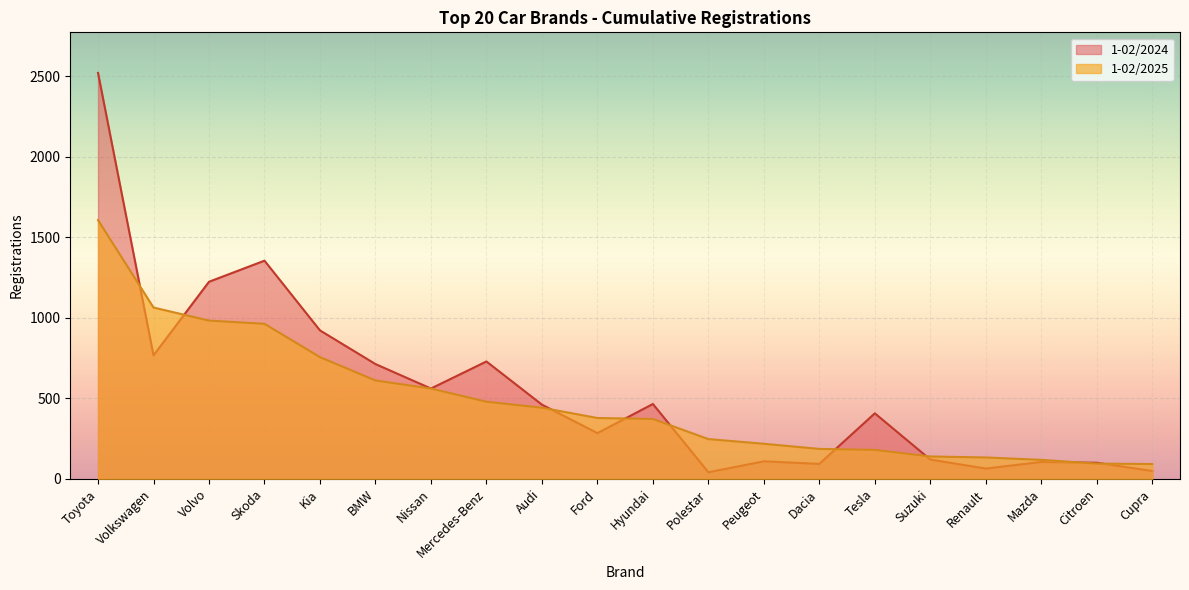

The 1-02/2025 series shows 133 at Renault. True or false?

True